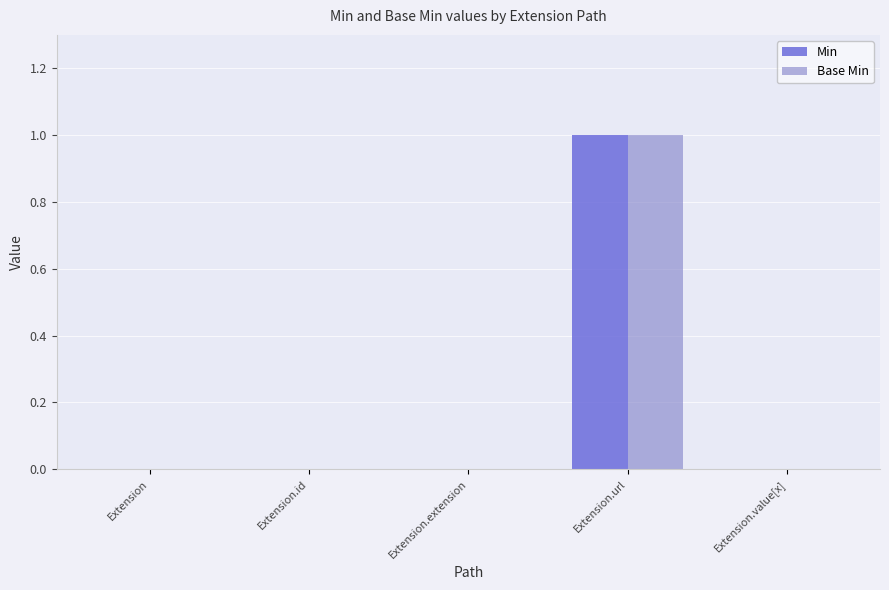

Reading left to right, what are all the values shown in this chart?

Min: 0	0	0	1	0
Base Min: 0	0	0	1	0